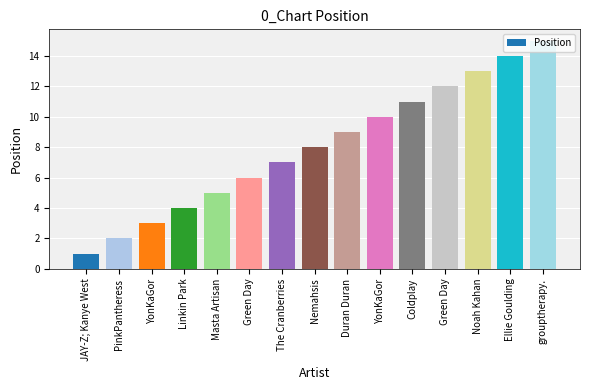

True or false: the data shows 9 at Duran Duran.

True